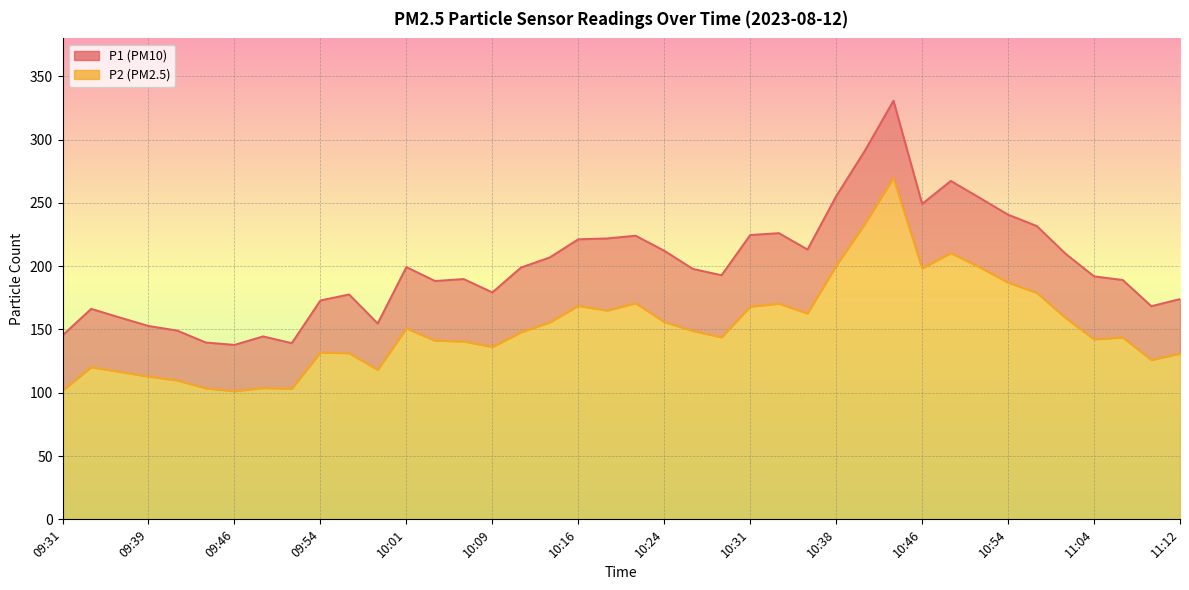

At how many categories does at least one series exceed 247?

6